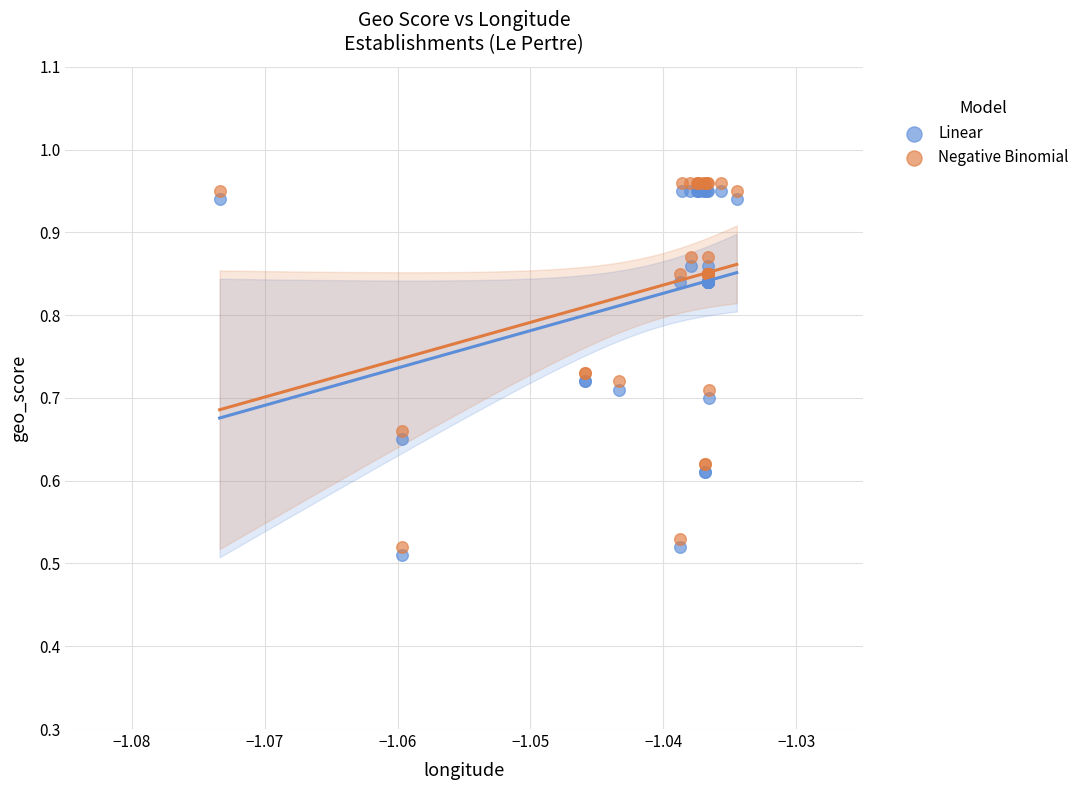

What are all the series names shown in the legend?

Linear, Negative Binomial